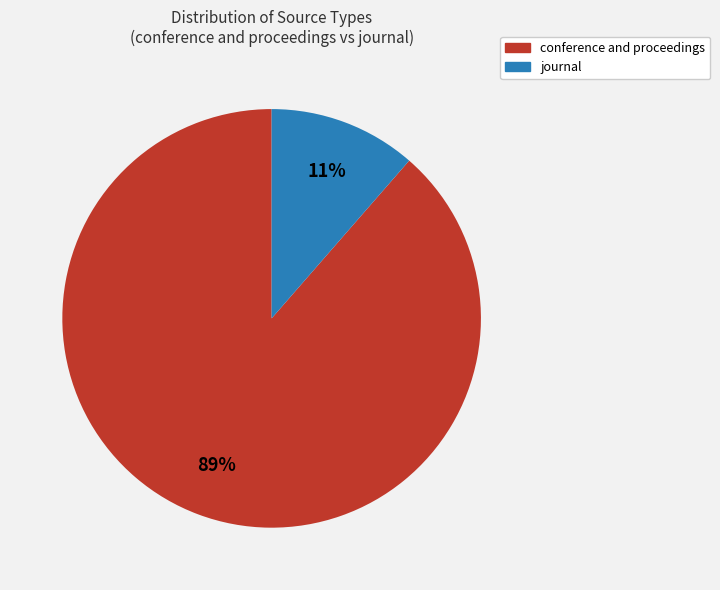

To the nearest percent, what is the combined percentage of conference and proceedings and journal?

100%